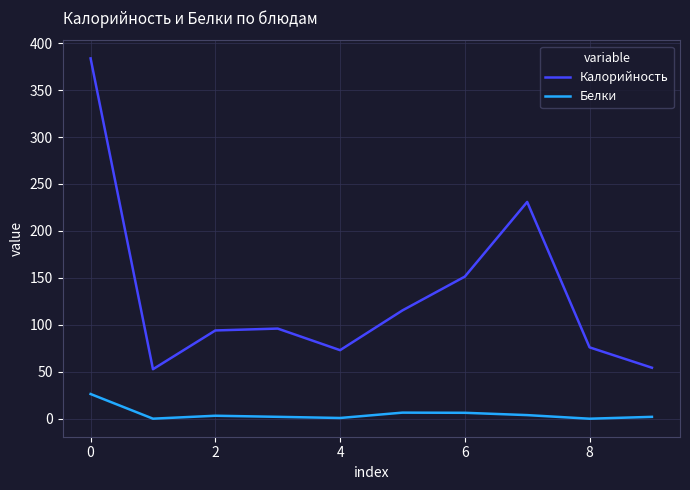

Which series has the largest total across all categories?

Калорийность